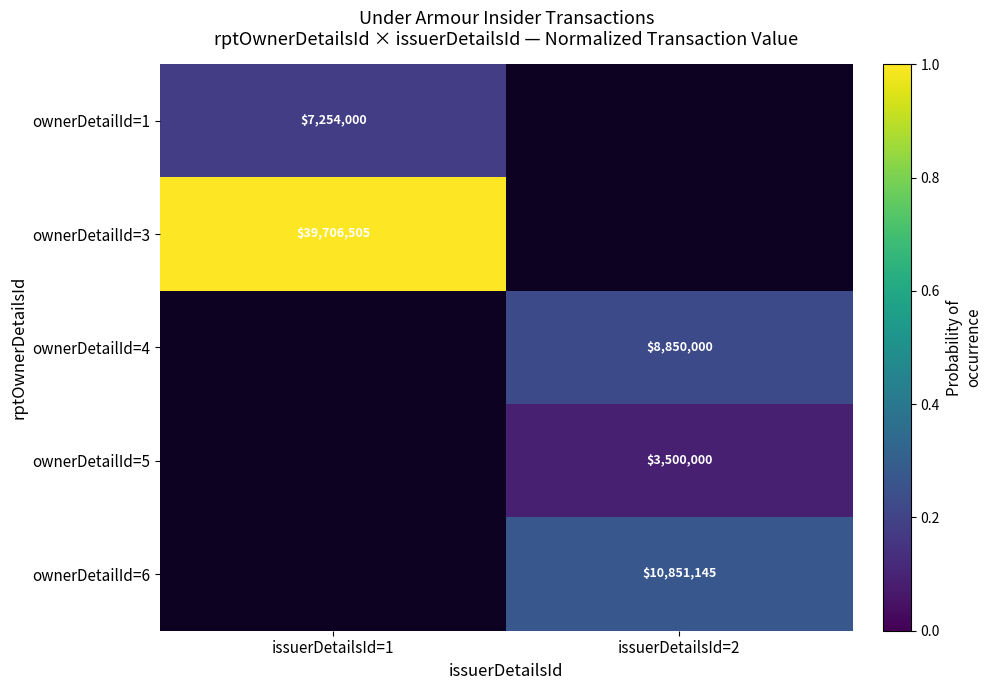

Between issuerDetailsId=2 and issuerDetailsId=1, which is larger?

issuerDetailsId=1